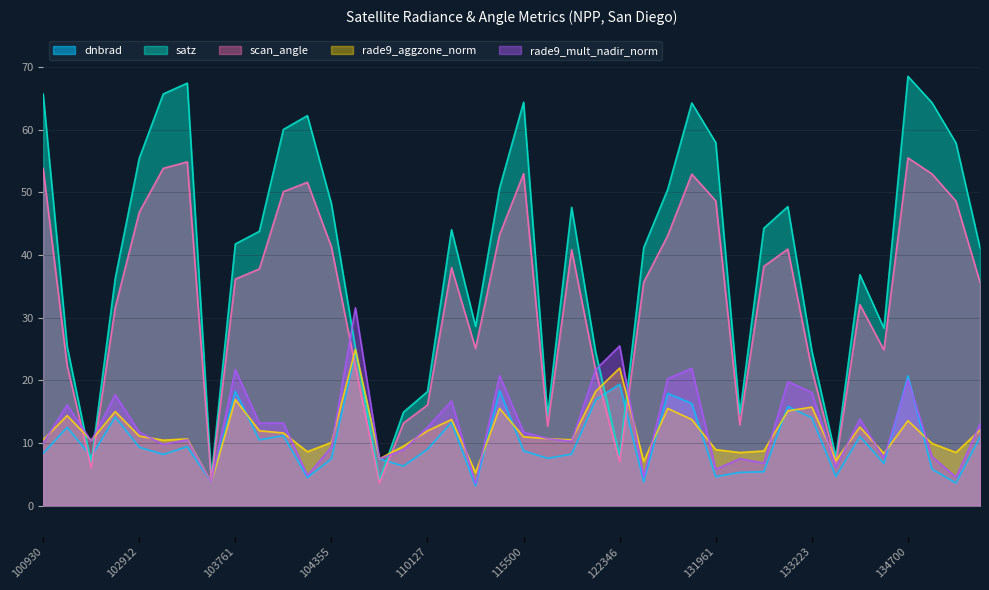

The dnbrad series shows 5.2 at 109072. True or false?

False